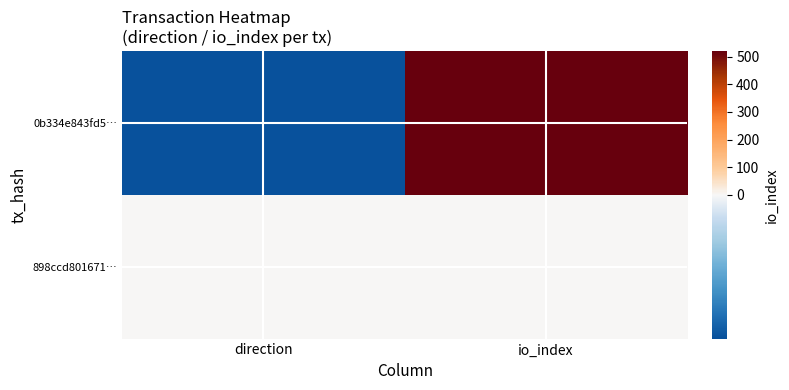

Rank the series at direction from lowest to highest value.

0b334e843fd5…, 898ccd801671…